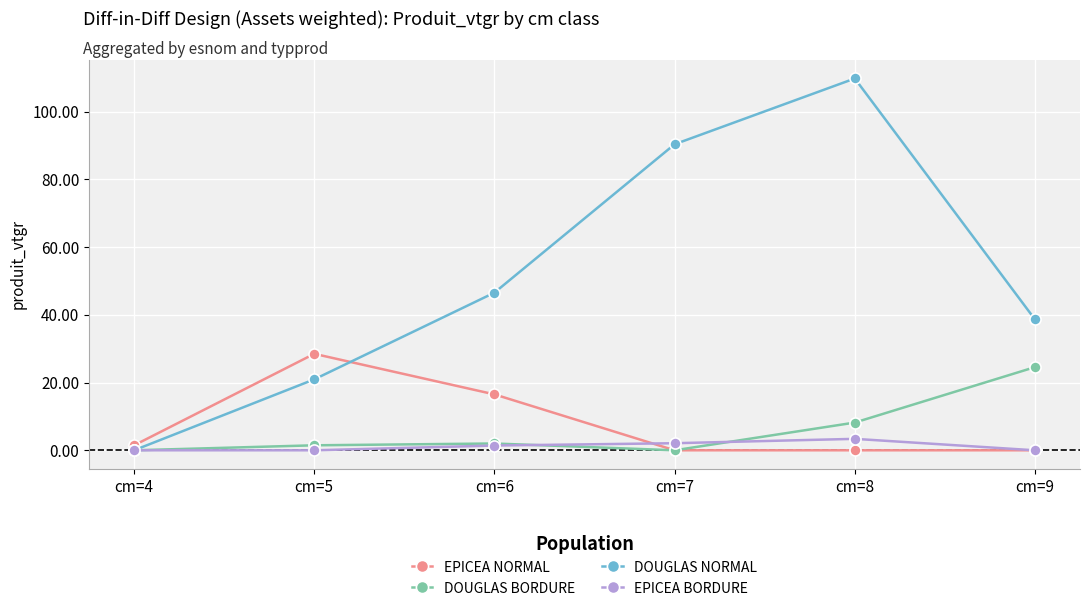

How many series are shown in this chart?

4